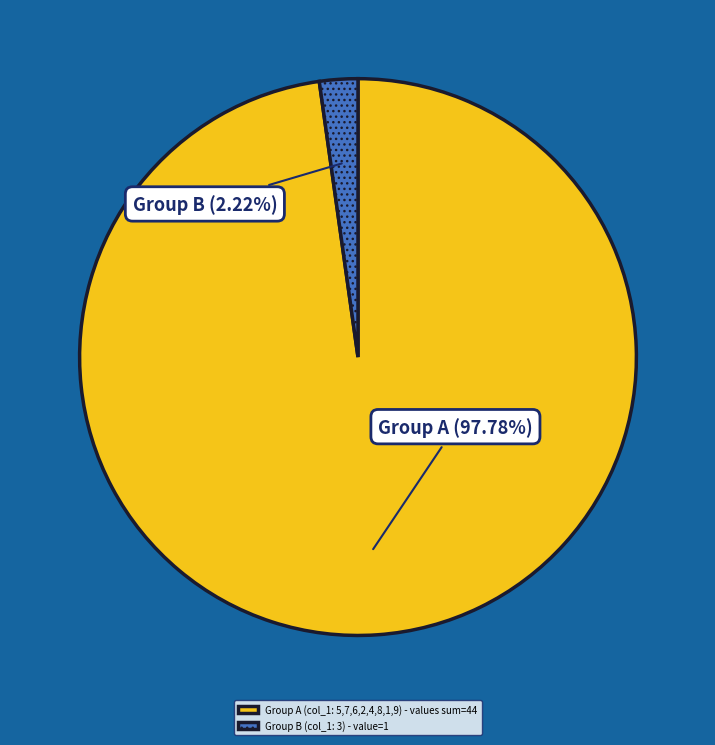

Count the number of slices in the pie.

2